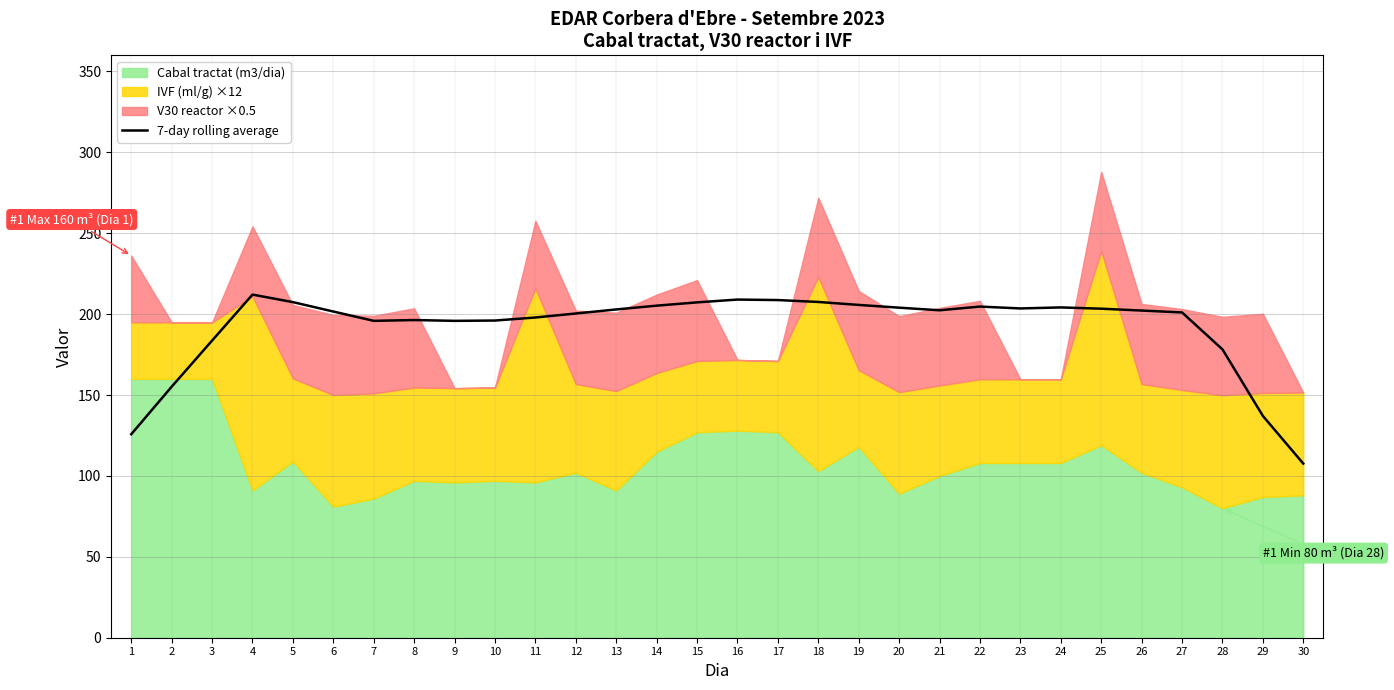

Reading left to right, extract all data points from this chart.

1=125.8	2=155.1	3=183.7	4=212.1	5=207.4	6=201.6	7=195.9	8=196.3	9=195.8	10=196.0	11=197.9	12=200.4	13=202.9	14=205.2	15=207.3	16=209.0	17=208.7	18=207.5	19=205.7	20=204.0	21=202.4	22=204.7	23=203.5	24=204.2	25=203.4	26=202.2	27=201.0	28=178.2	29=137.1	30=107.6